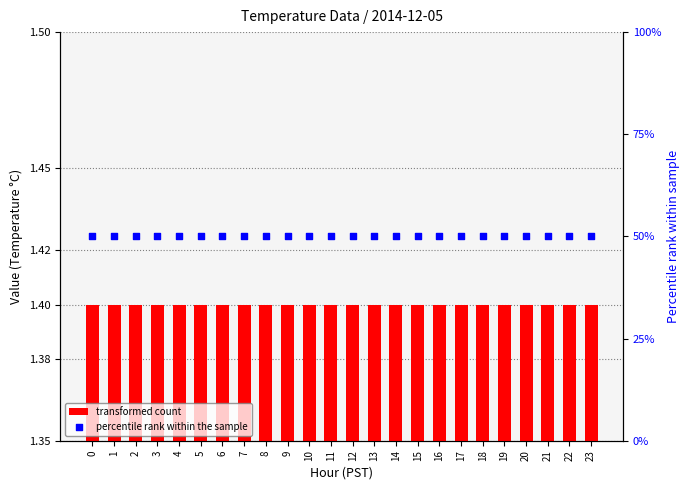

Which series has the largest Y range (max minus min)?

transformed count